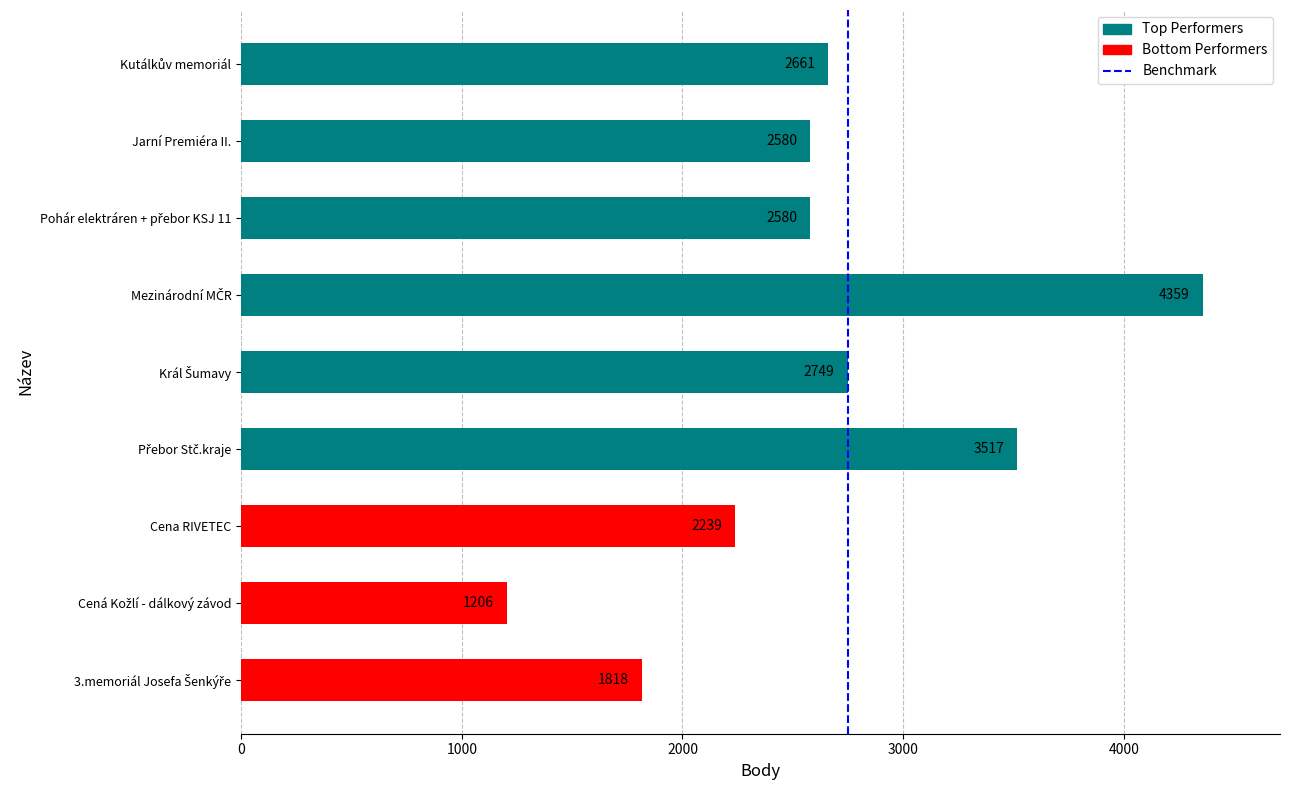

What is the sum of all values?

23709